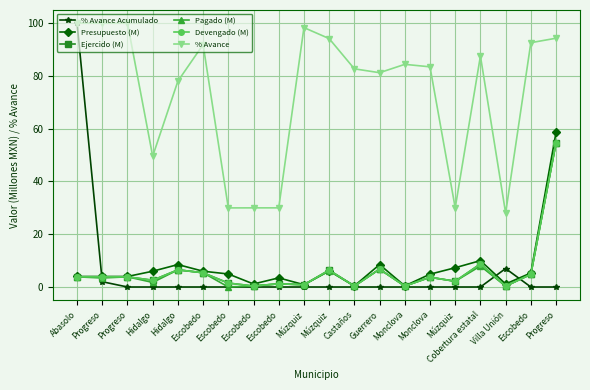

What is the difference between the highest and lowest values at Múzquiz?

98.3